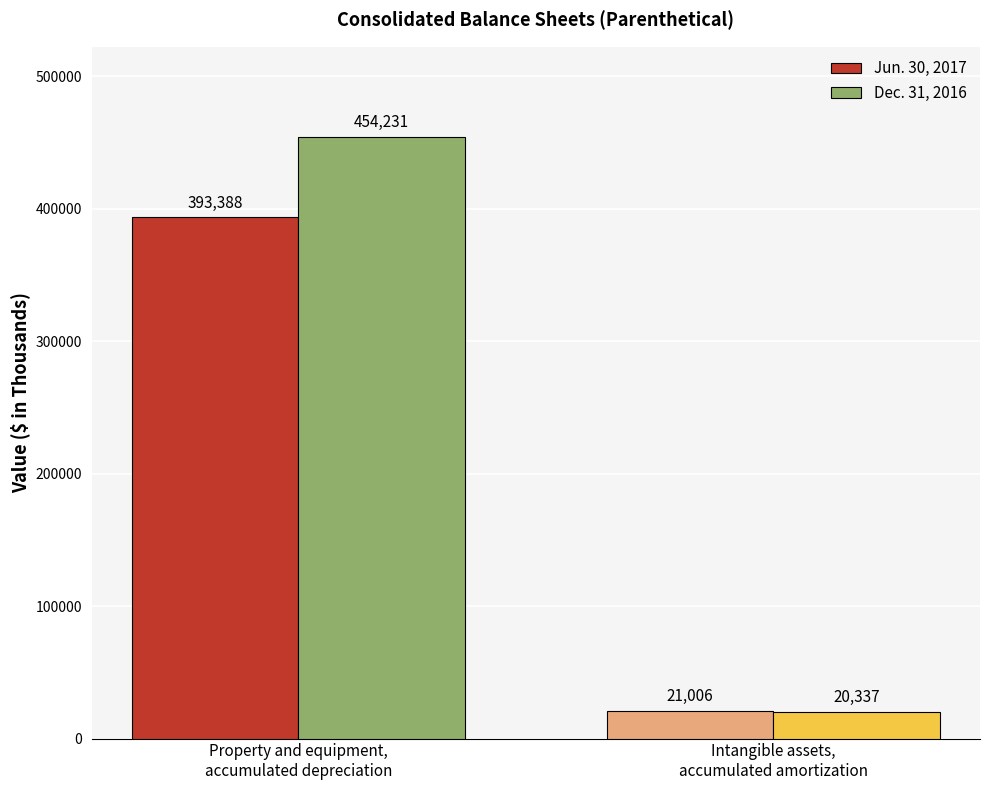

The value of Dec. 31, 2016 at Property and equipment,
accumulated depreciation is 791580. True or false?

False